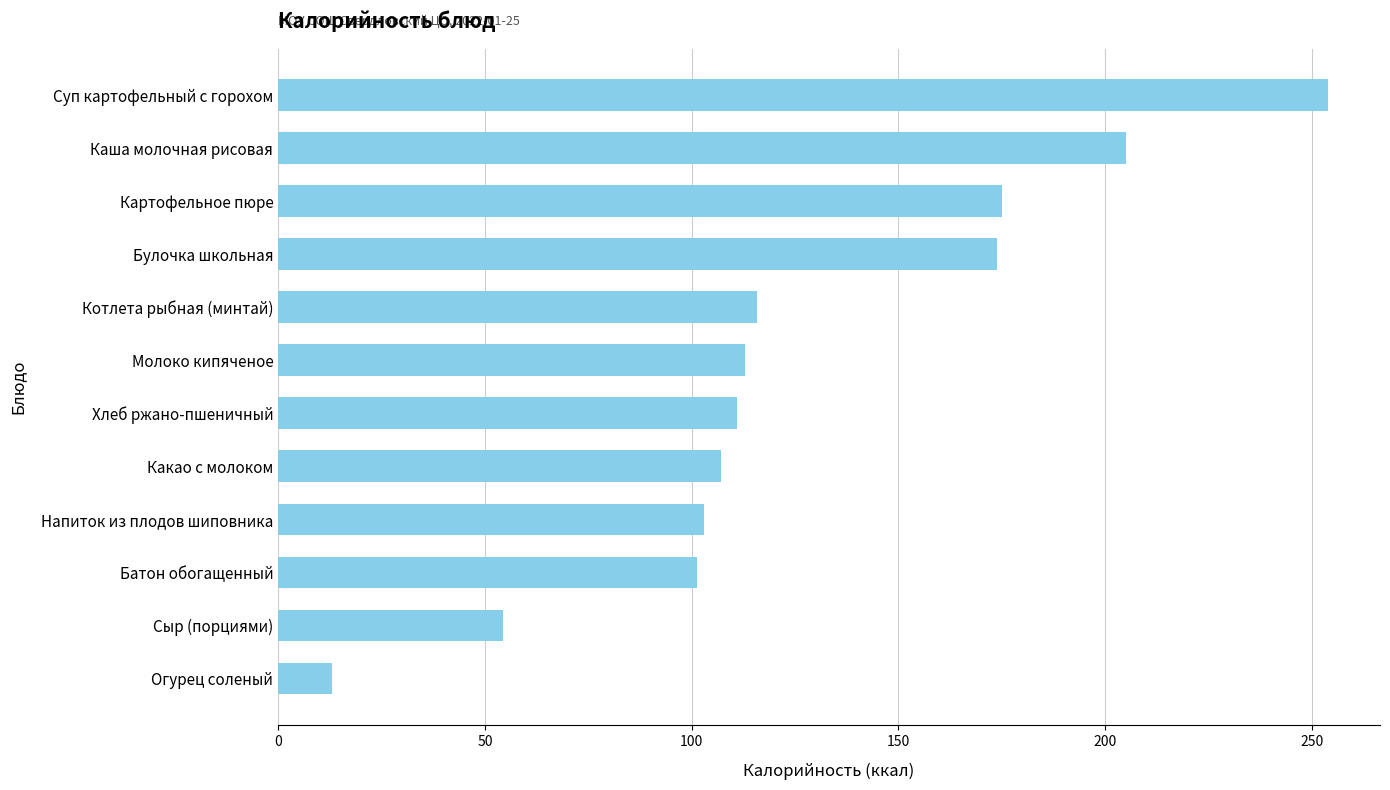

Between Сыр (порциями) and Напиток из плодов шиповника, which is larger?

Напиток из плодов шиповника